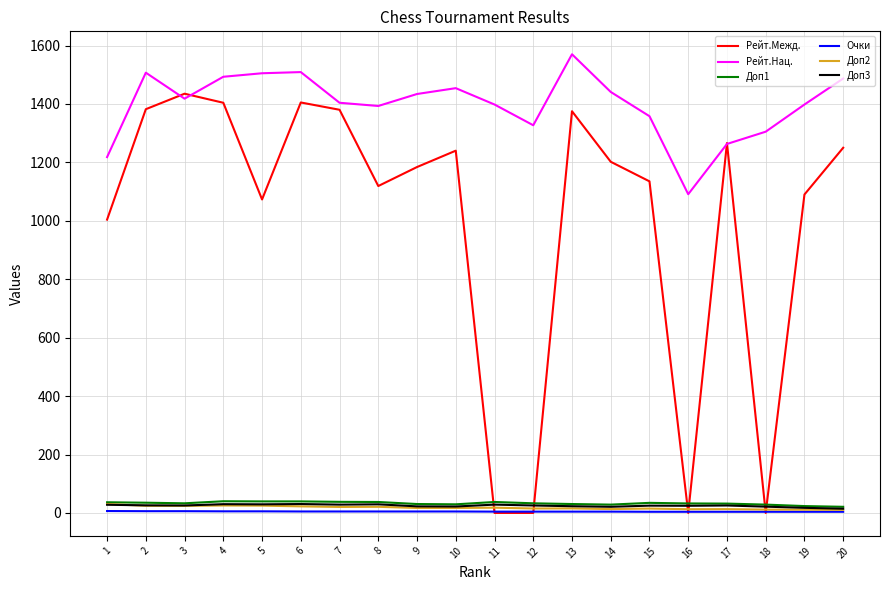

Which series has the largest total across all categories?

Рейт.Нац.